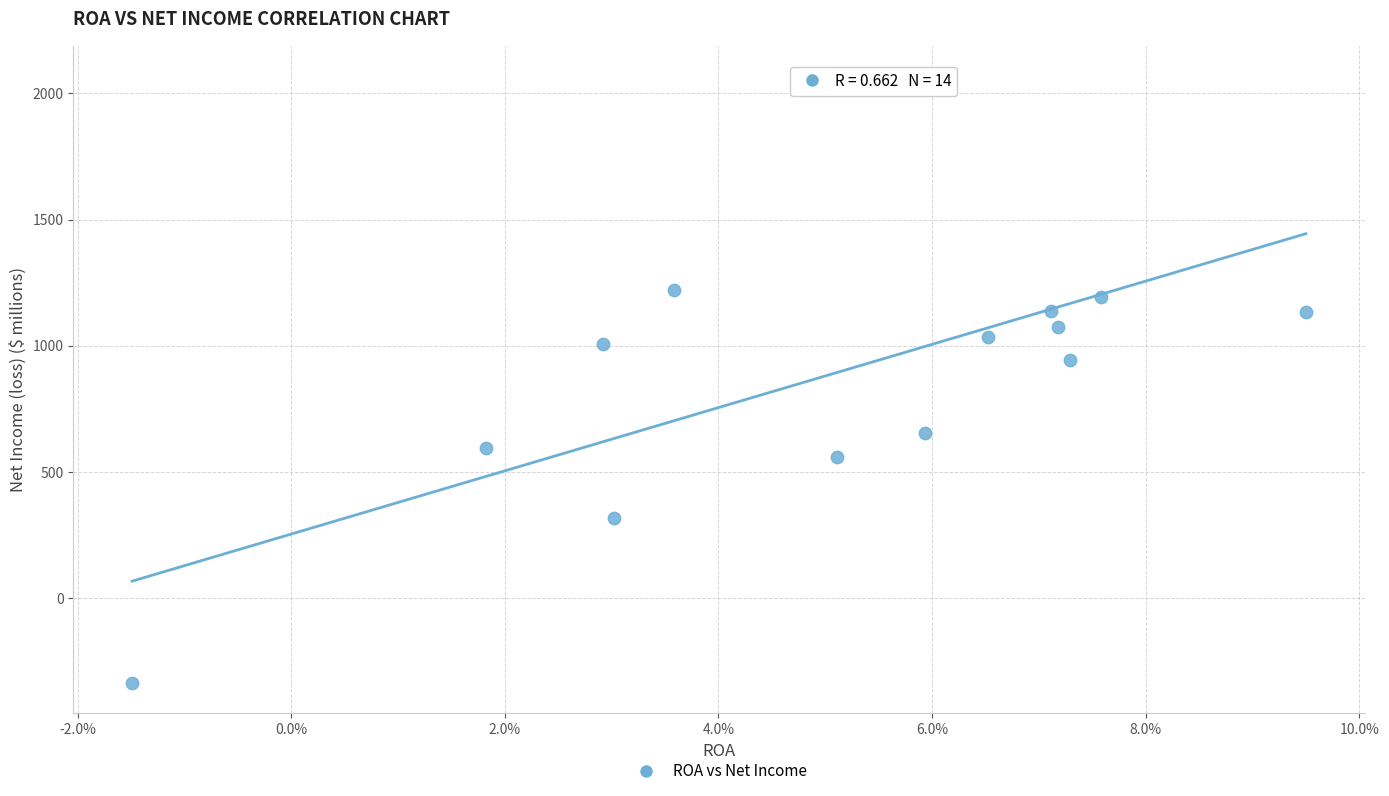

What is the range of Y values (max minus min)?

2406